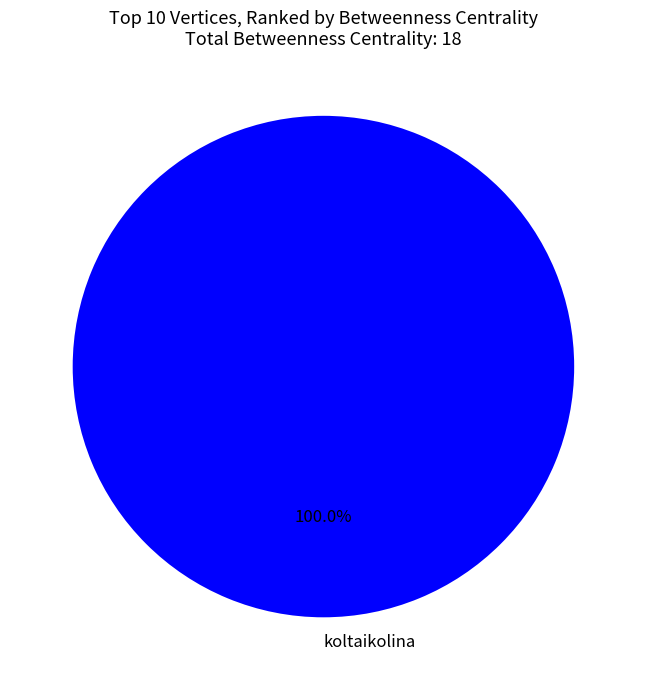

Is there a majority slice in this chart?

Yes